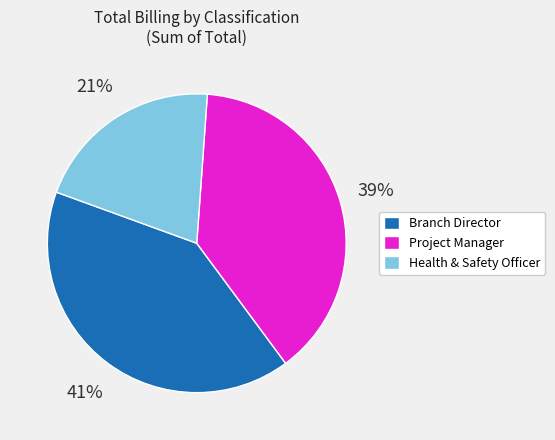

Which category has the smallest portion of the pie?

Health & Safety Officer